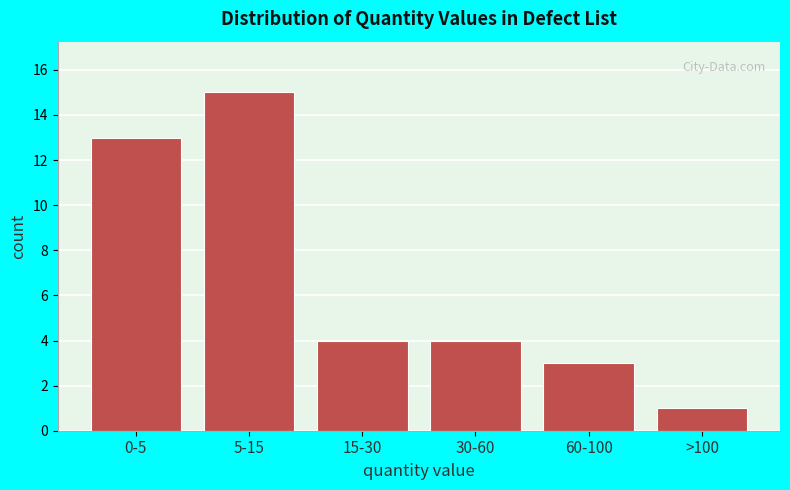

Reading right to left, list all the values displayed in this chart.

>100=1	60-100=3	30-60=4	15-30=4	5-15=15	0-5=13